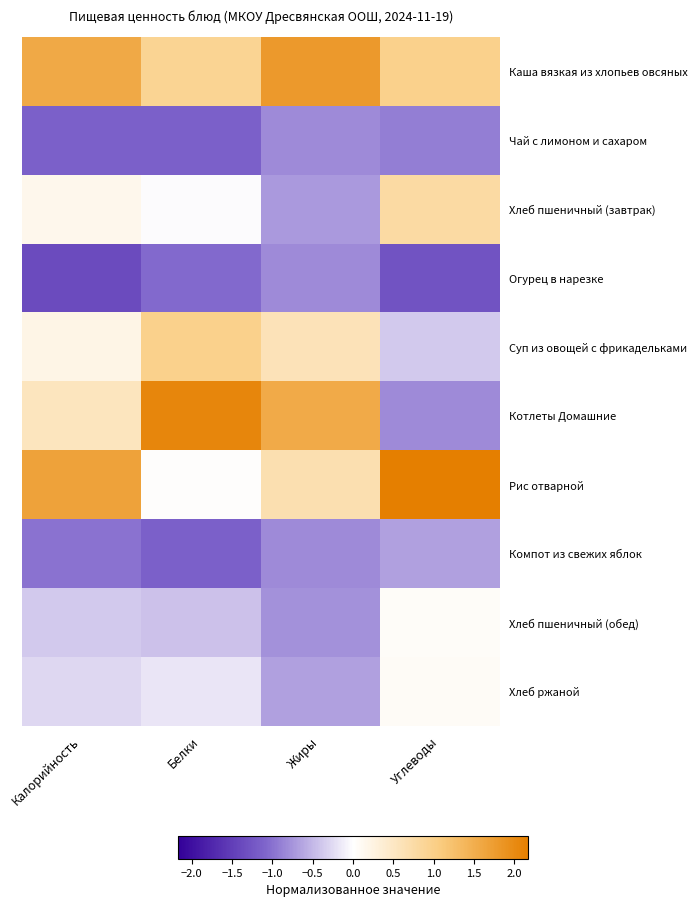

How many series are shown in this chart?

10